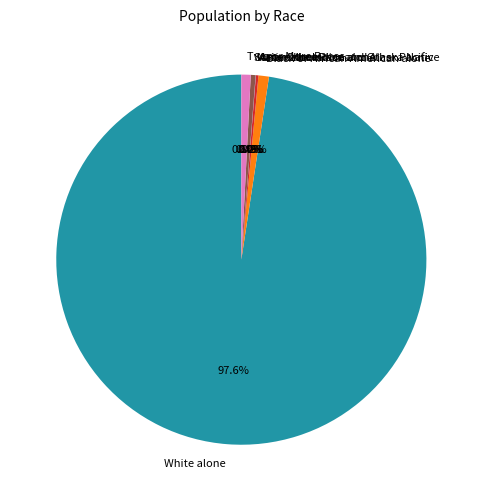

Is Native Hawaiian and Other Pacific the majority of the pie?

No